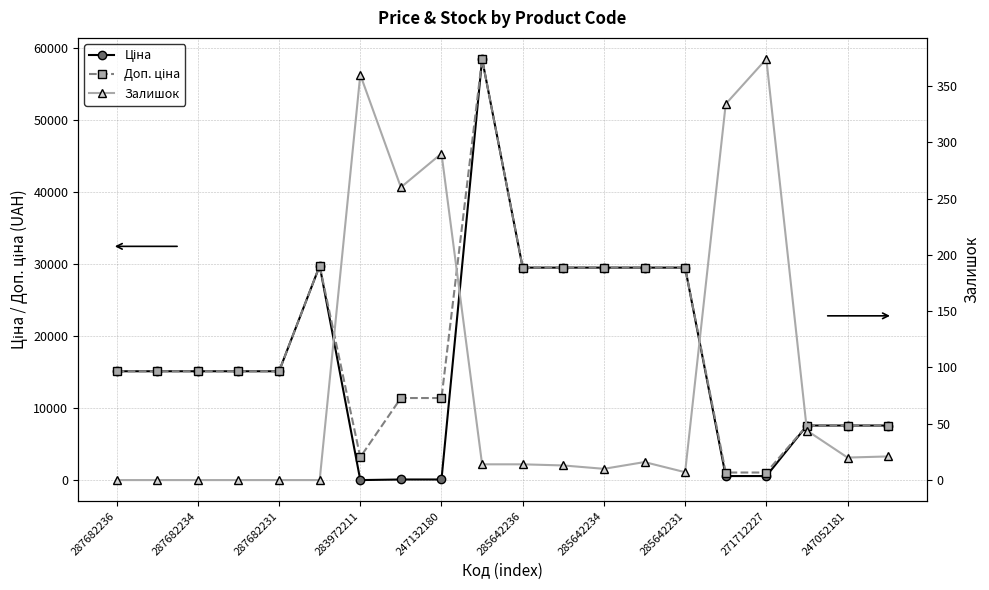

How many categories are shown in the chart?

20